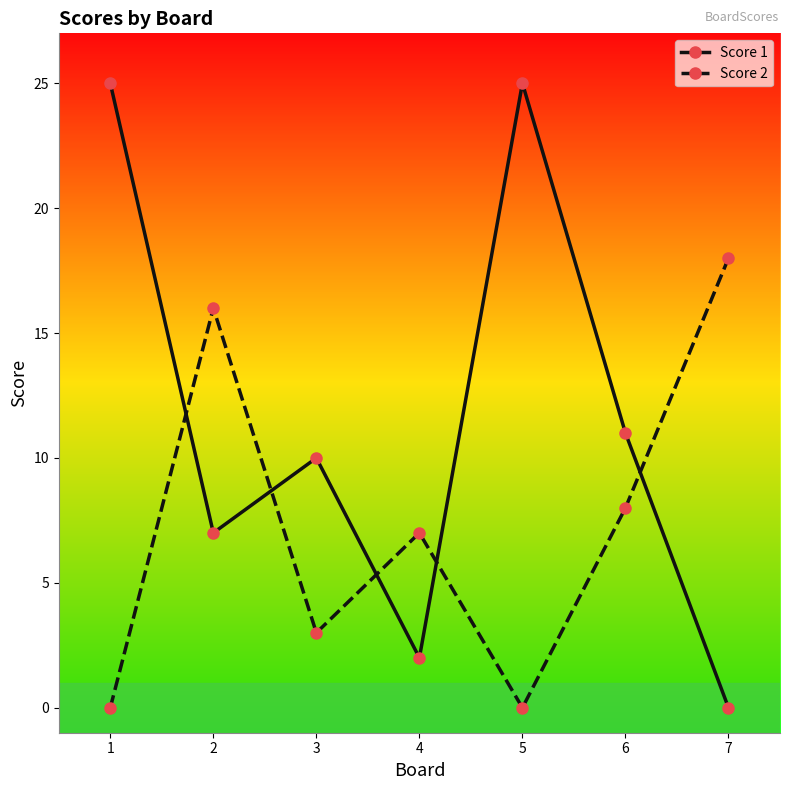

What is the maximum value for Score 2?

18